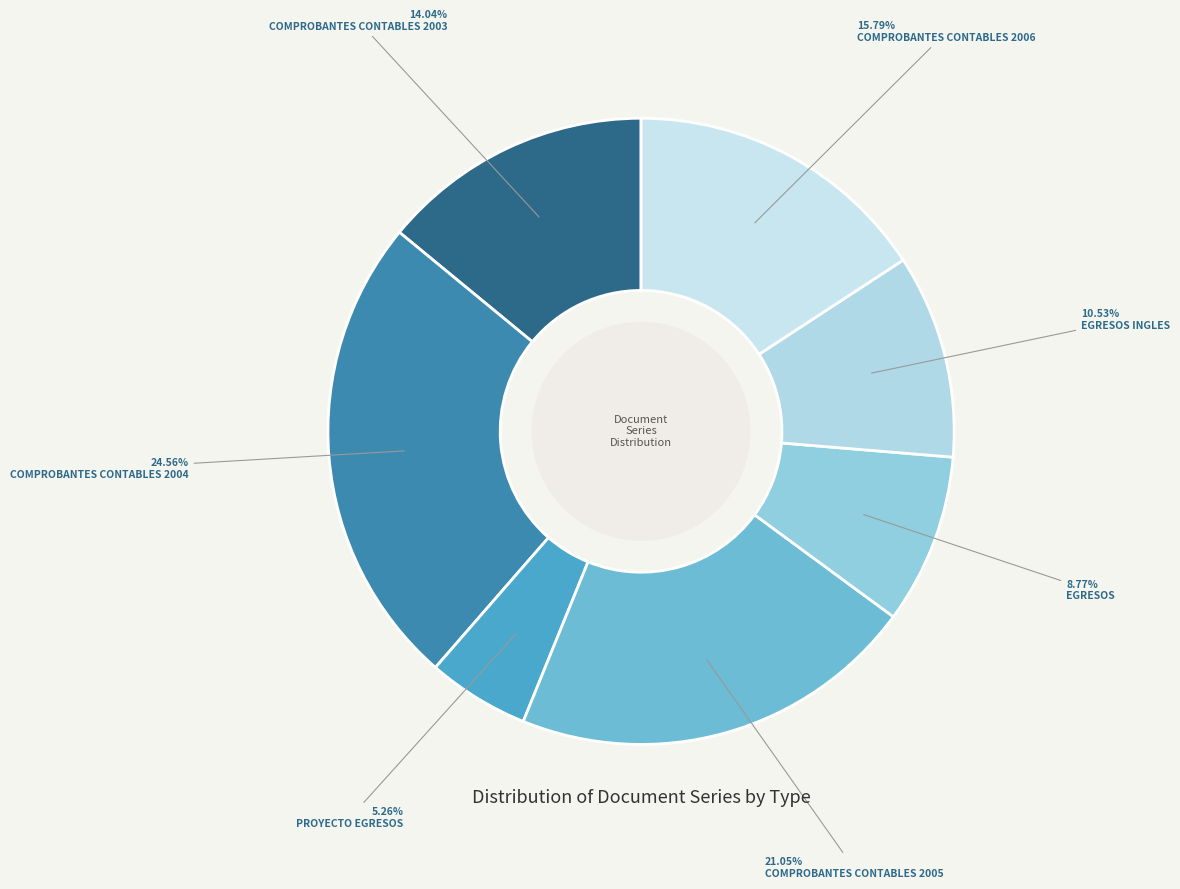

Rank the categories by value from highest to lowest.

COMPROBANTES CONTABLES 2004, COMPROBANTES CONTABLES 2005, COMPROBANTES CONTABLES 2006, COMPROBANTES CONTABLES 2003, EGRESOS INGLES, EGRESOS, PROYECTO EGRESOS